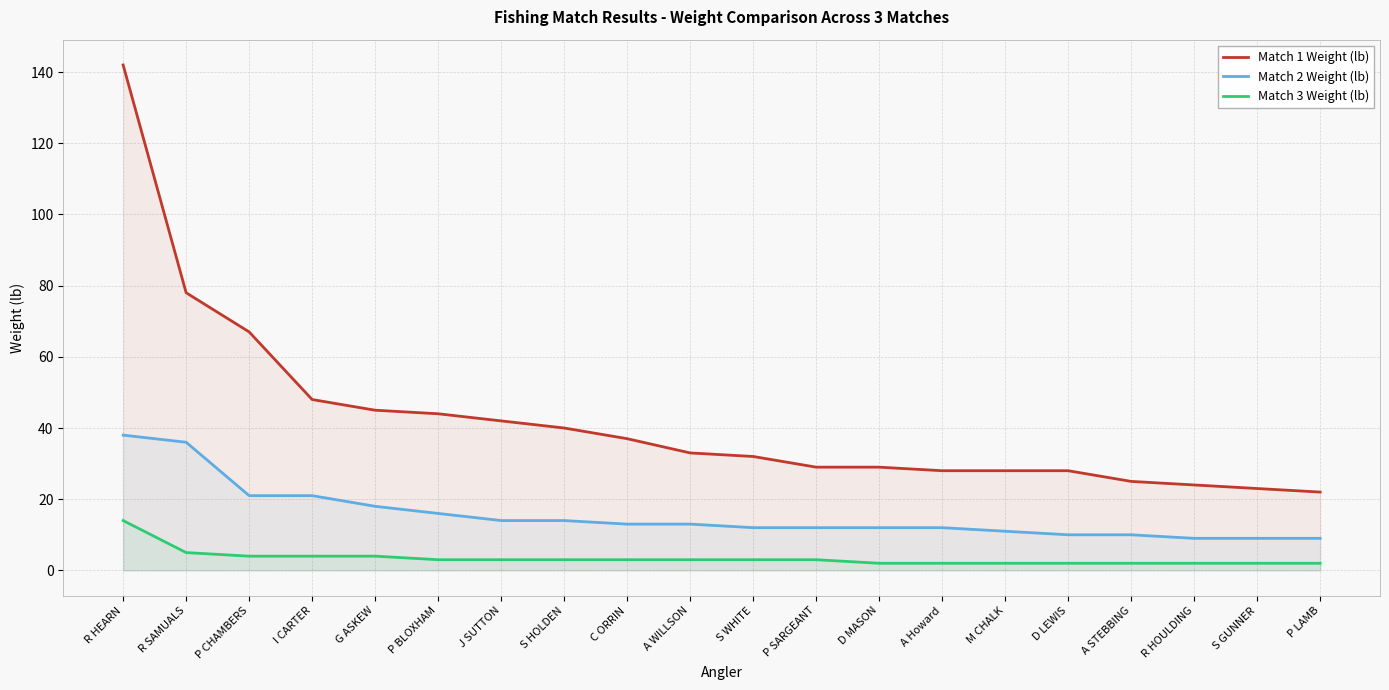

Which category has the highest value in the Match 3 Weight (lb) series?

R HEARN